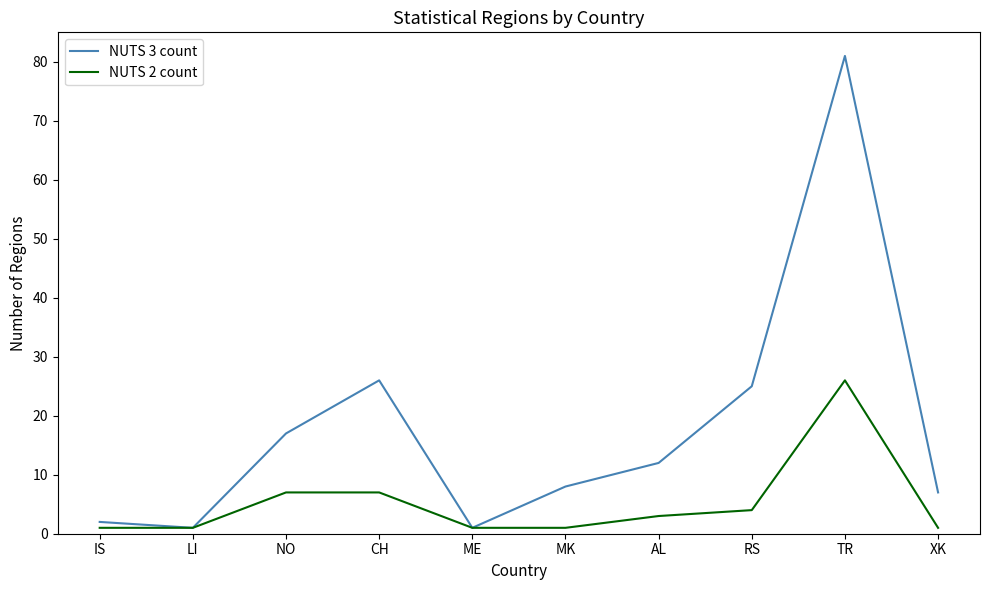

At how many categories does at least one series exceed 63?

1